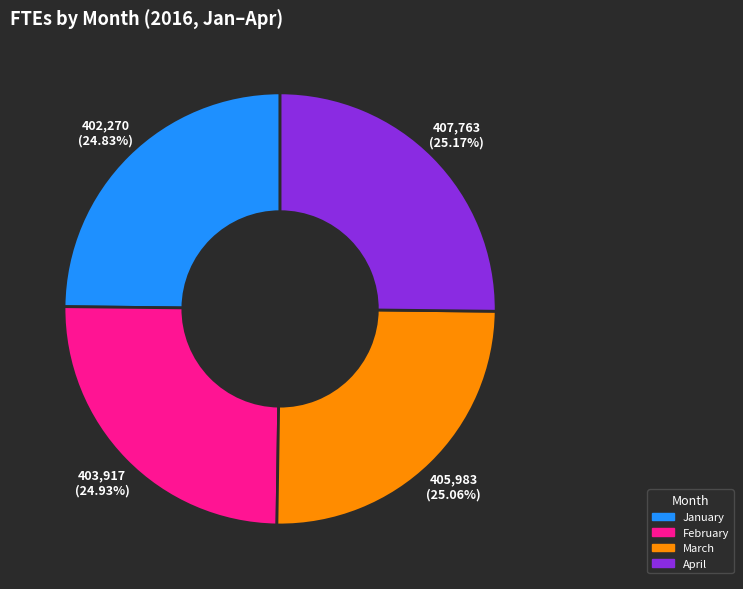

To the nearest percent, what portion does March represent?

25%